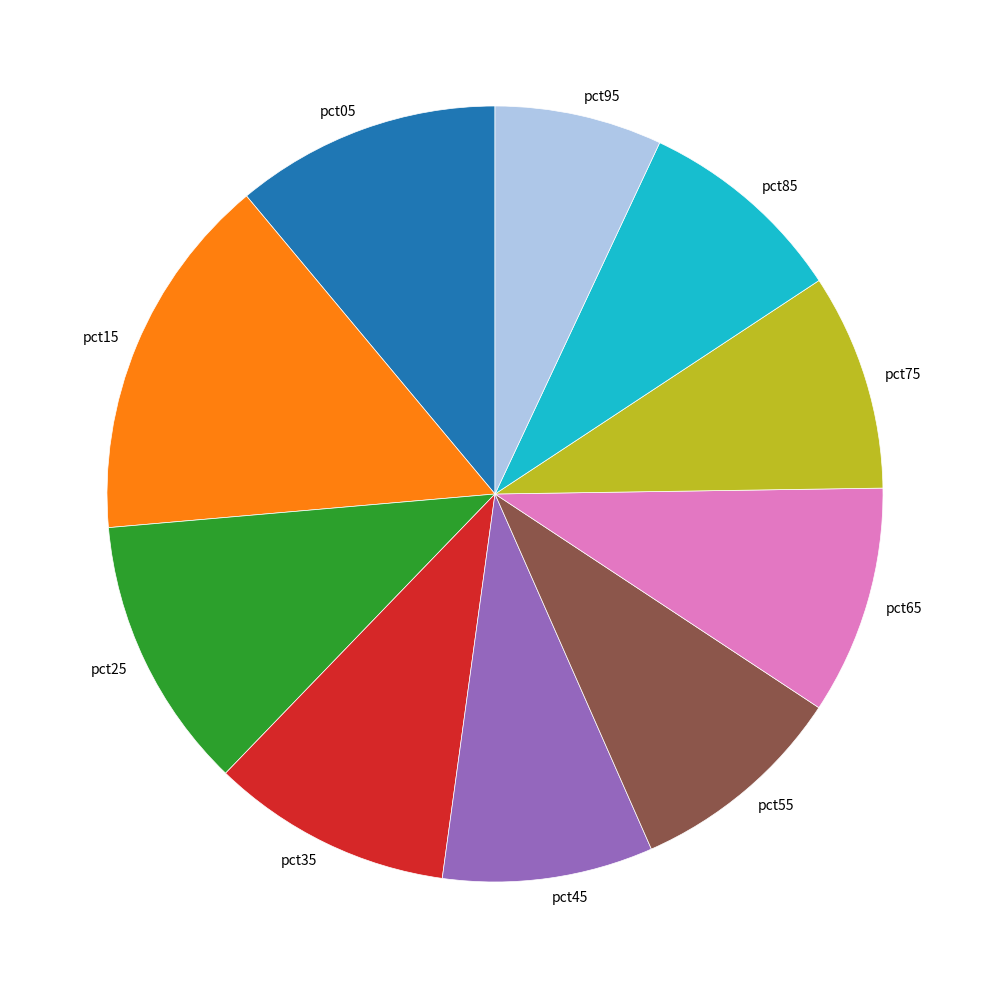

True or false: pct45 accounts for 1% of the total.

False